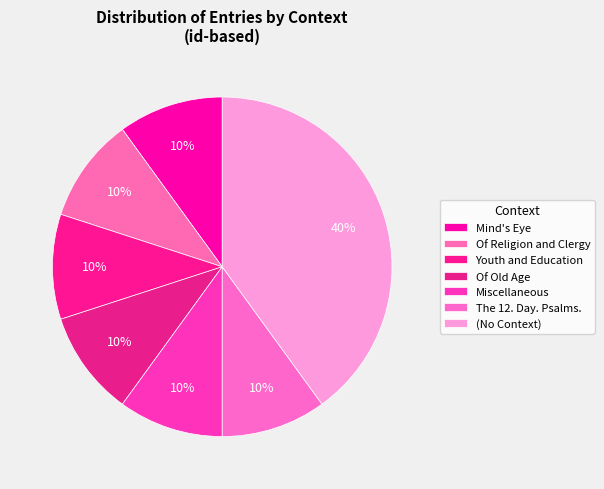

Between Youth and Education and Of Religion and Clergy, which is larger?

Youth and Education